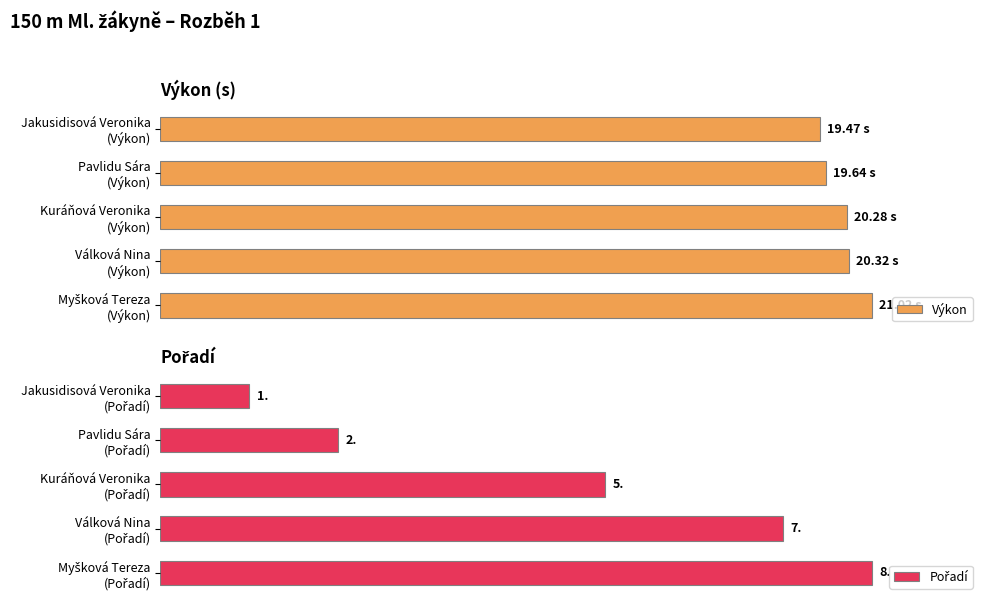

Which series has the largest total across all categories?

Výkon